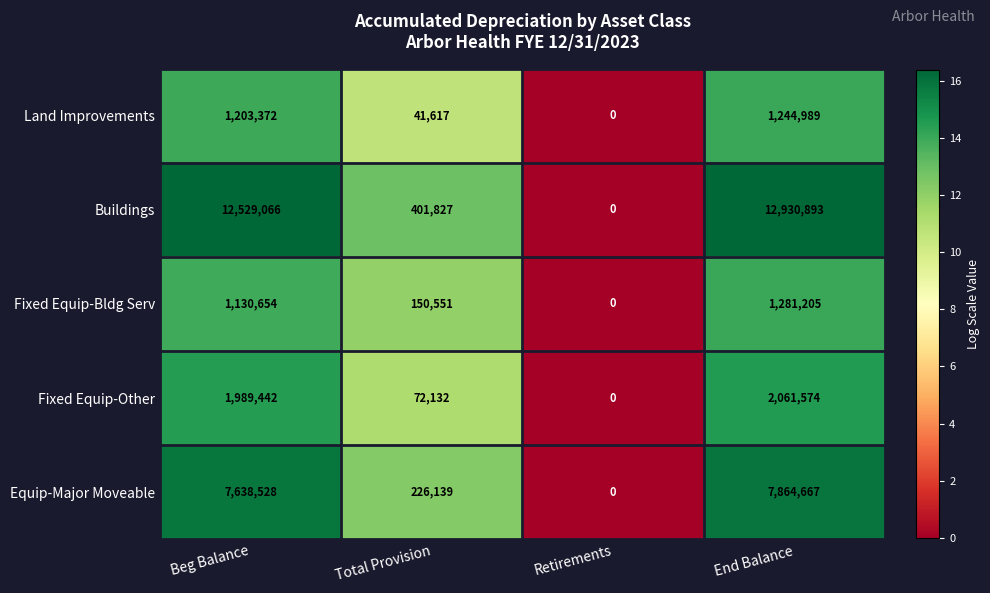

Where is Equip-Major Moveable nearest to the value 3932333?

Total Provision